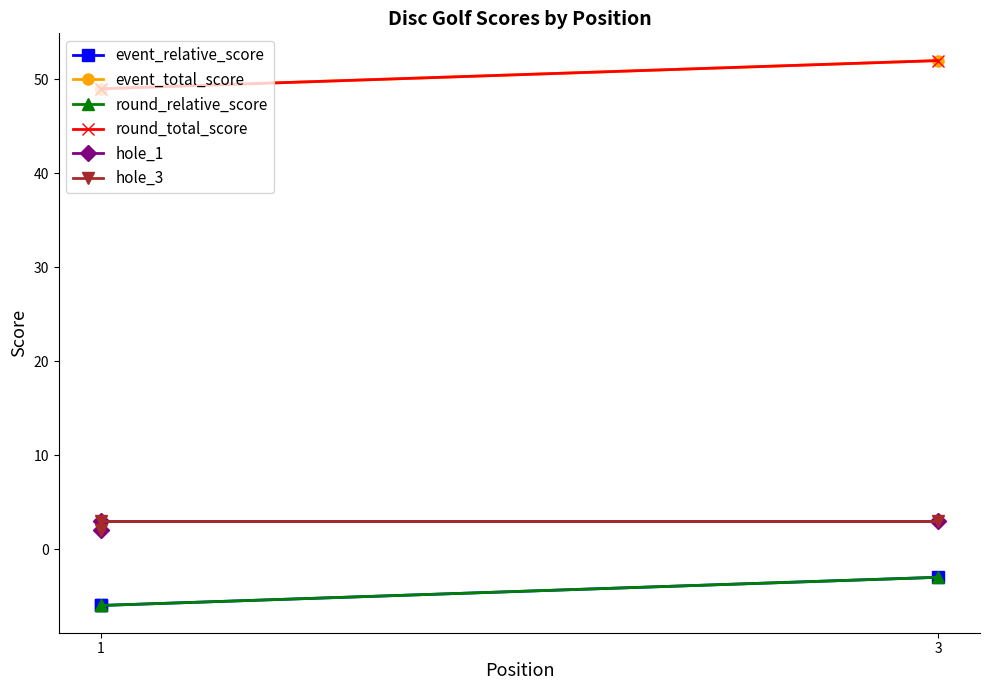

What is the average value of the hole_1 series?

3